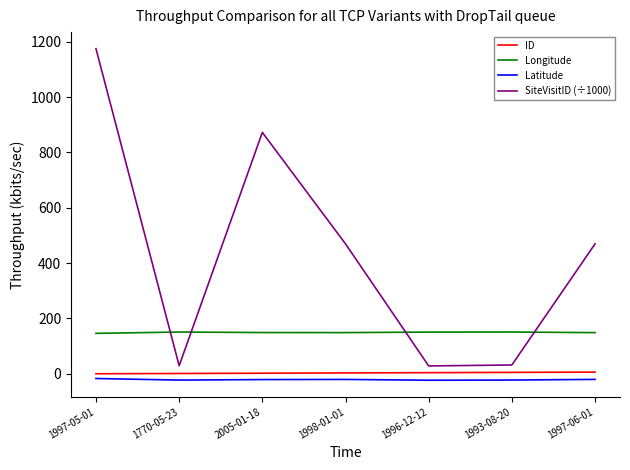

Which label corresponds to the largest value in the chart?

1997-05-01